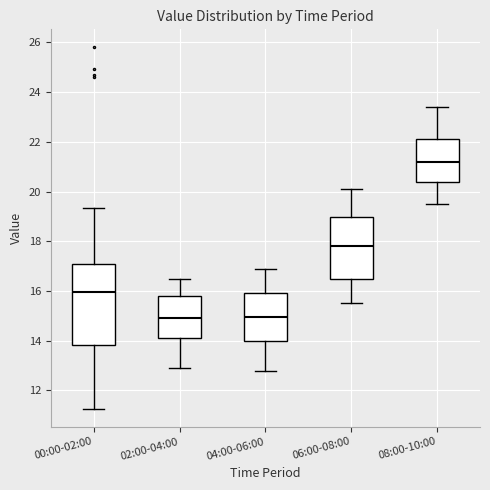

Reading left to right, transcribe this box plot: for each box, give where its median line is, the range the box spans, and where its two whiskers end, as read against the y-axis. The values are not printed on the chart, so give them approximately, as read against the axis.

00:00-02:00: median 16.0, box 13.8 to 17.0, whiskers 11.2 to 19.4
02:00-04:00: median 15.0, box 14.2 to 15.8, whiskers 13.0 to 16.6
04:00-06:00: median 15.0, box 14.0 to 16.0, whiskers 12.8 to 17.0
06:00-08:00: median 17.8, box 16.4 to 19.0, whiskers 15.6 to 20.2
08:00-10:00: median 21.2, box 20.4 to 22.2, whiskers 19.6 to 23.4